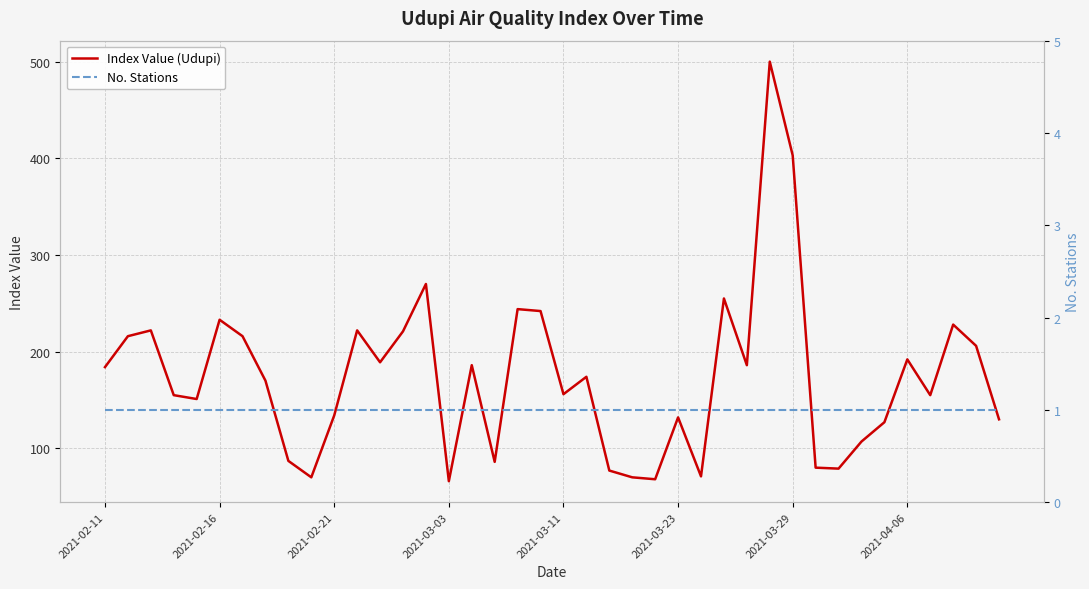

How many distinct data groups are displayed?

2